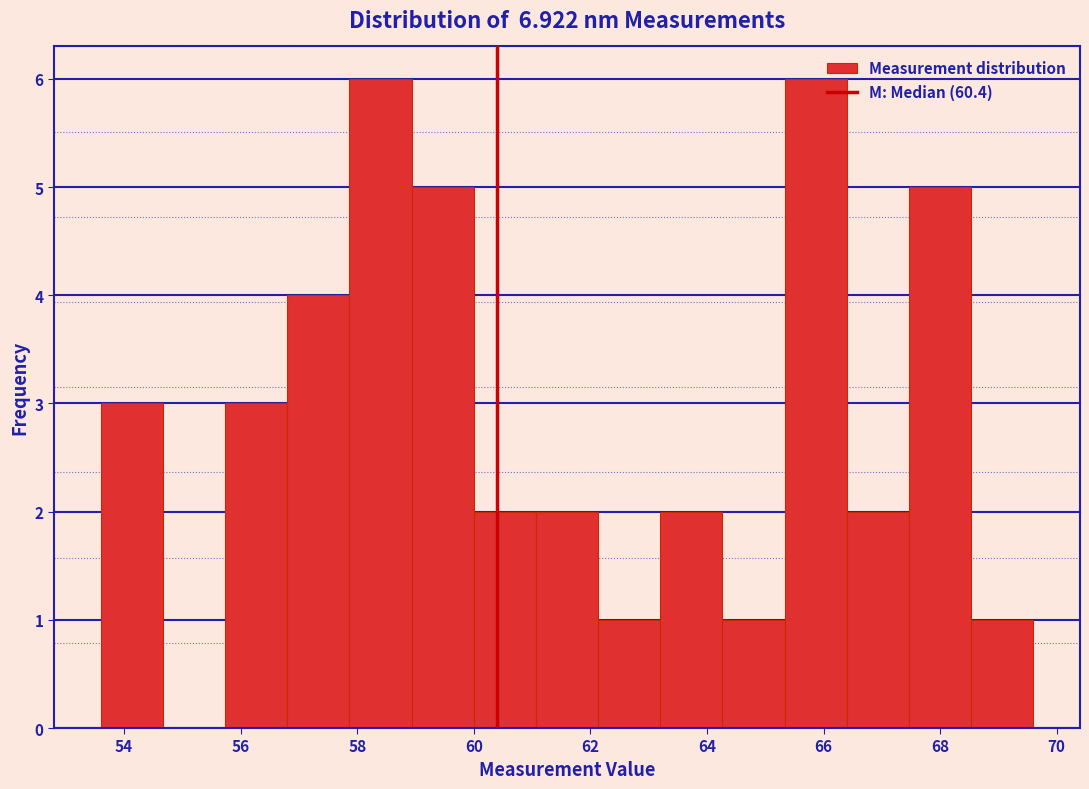

Reading left to right, transcribe this chart: for each bar, give the range it covers on the x-axis and its height. Neither the bar edges nor the heights are printed on the chart, so give them approximately, as read against the axes.

53.6 to 54.6: 3
54.6 to 55.8: 0
55.8 to 56.8: 3
56.8 to 57.8: 4
57.8 to 59.0: 6
59.0 to 60.0: 5
60.0 to 61.0: 2
61.0 to 62.2: 2
62.2 to 63.2: 1
63.2 to 64.2: 2
64.2 to 65.4: 1
65.4 to 66.4: 6
66.4 to 67.4: 2
67.4 to 68.6: 5
68.6 to 69.6: 1